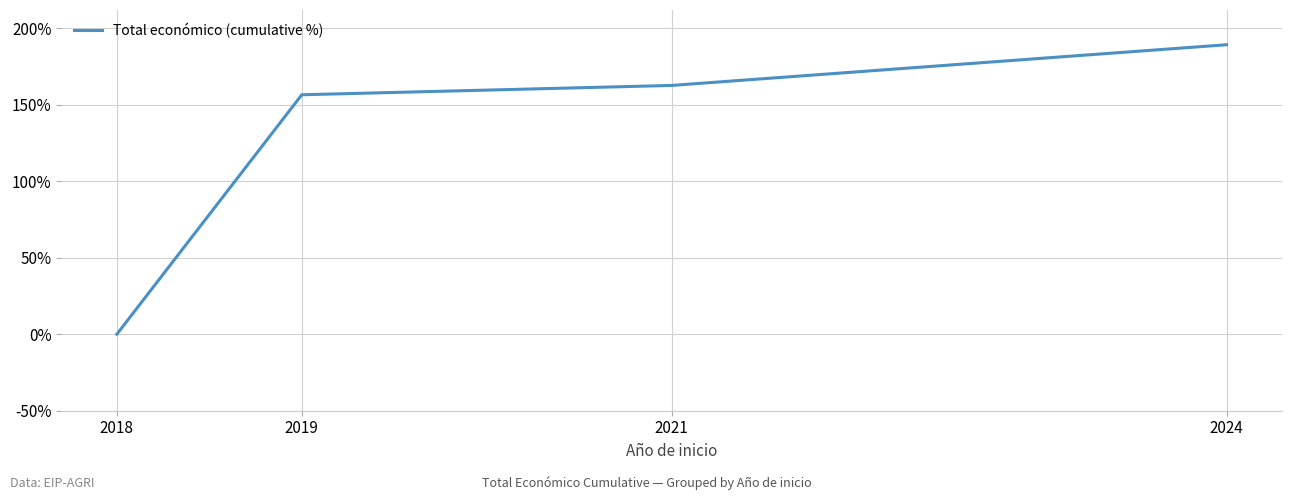

At which label is the value closest to 94?

2019